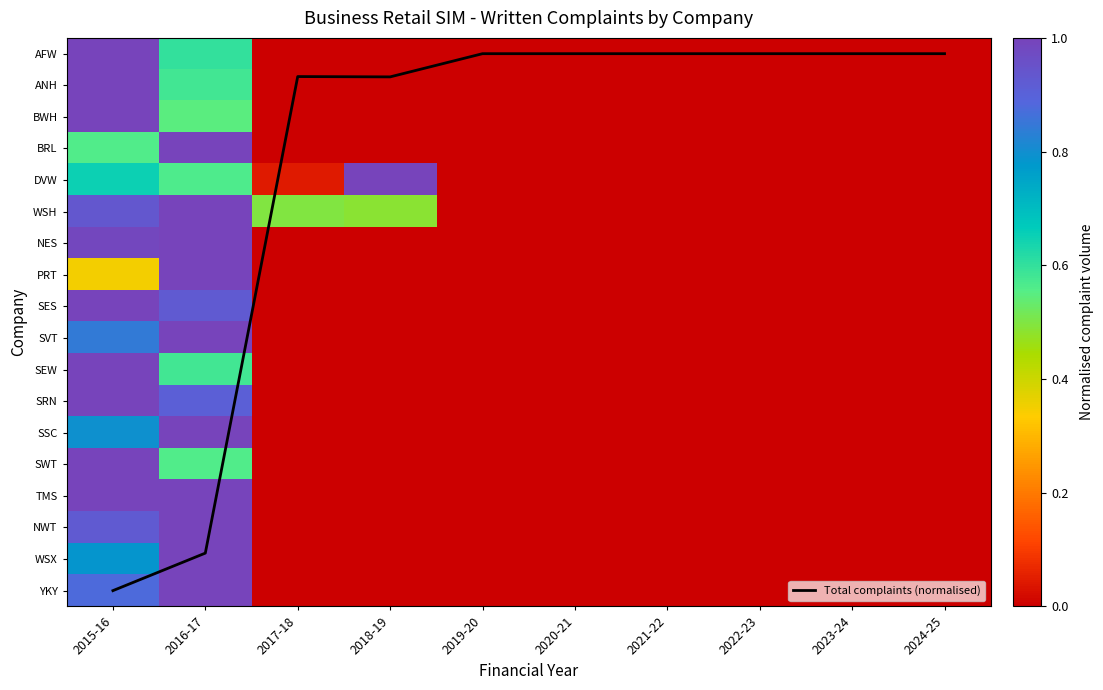

Is the value of SVT at 2015-16 greater than the value of BRL at 2022-23?

Yes